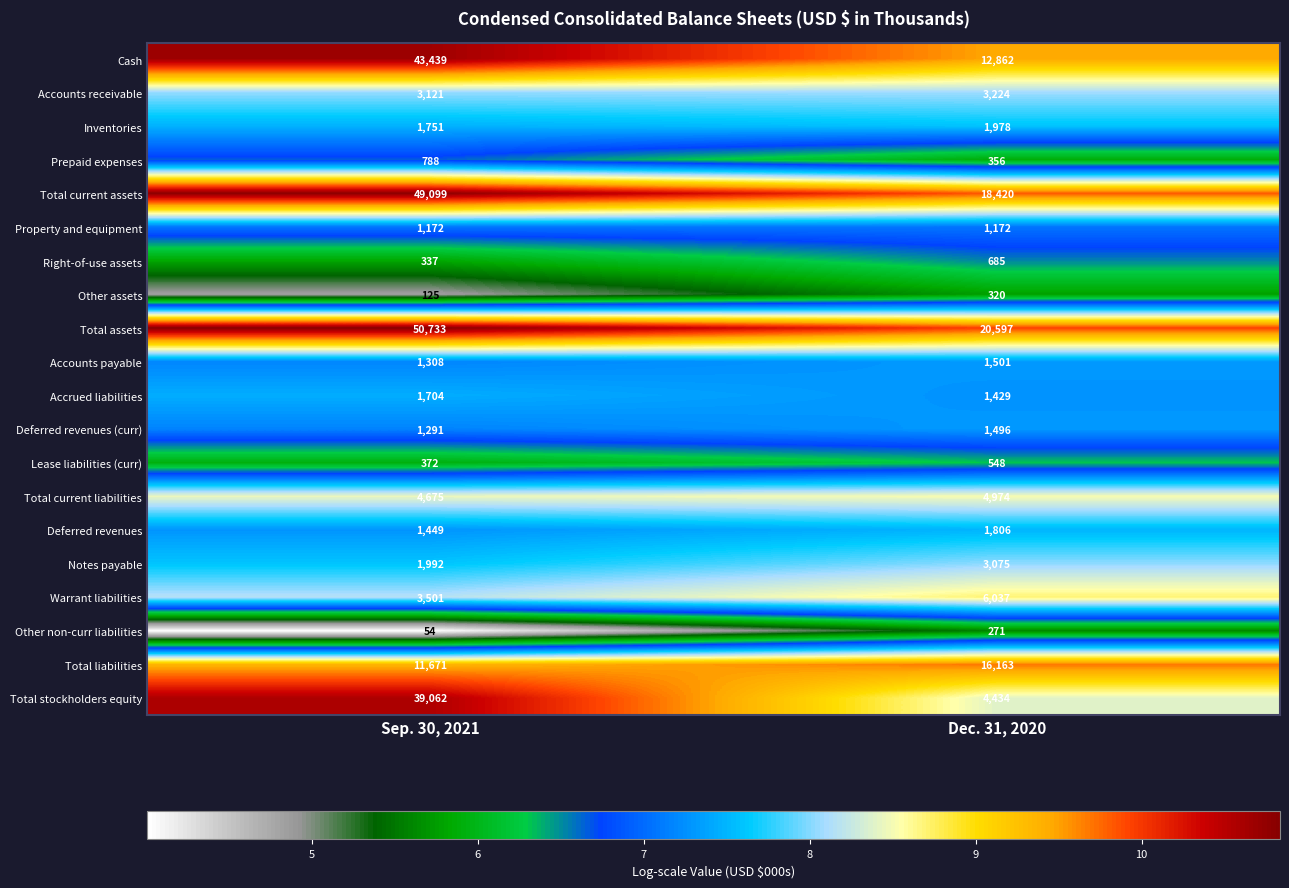

Is it true that Deferred revenues equals 1449 at Sep. 30, 2021?

True